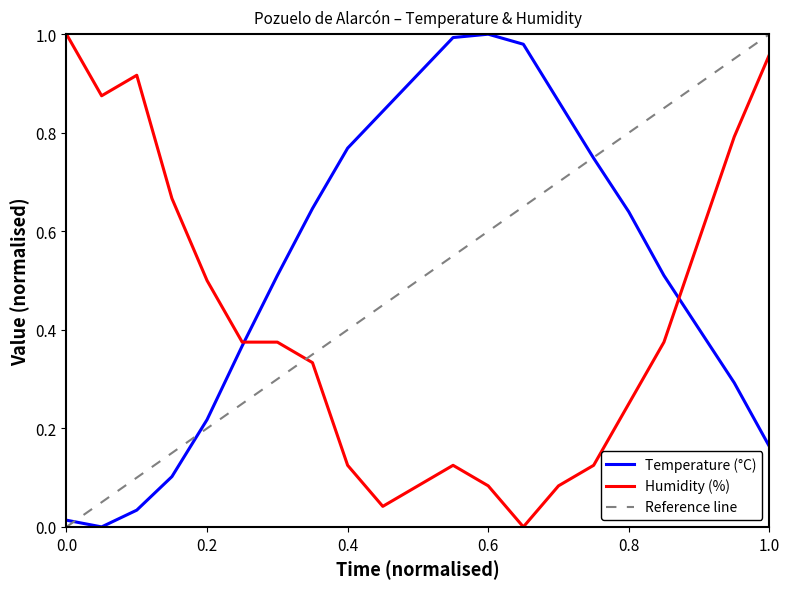

What is the value of the Humidity (%) point at the 15th from the left?

0.1